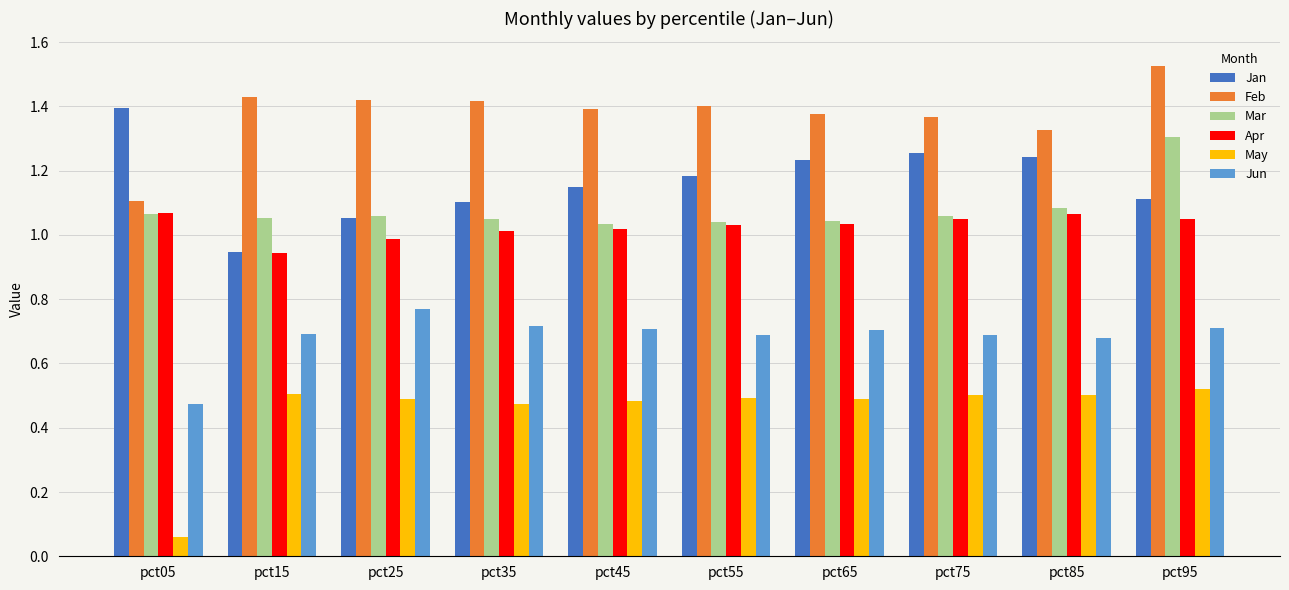

Which label corresponds to the smallest value in the chart?

pct05